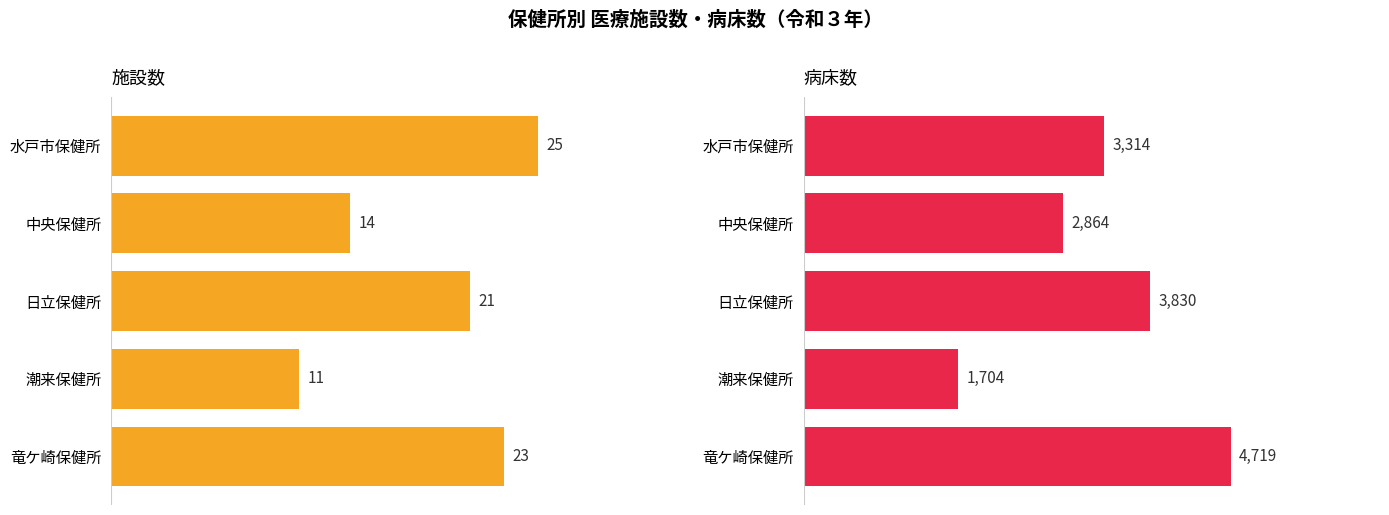

Rank the series by their average value, from lowest to highest.

施設数, 病床数